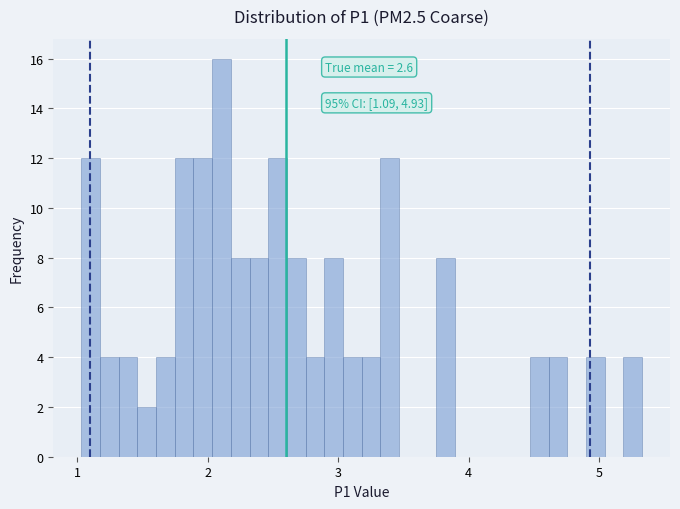

Around what value on the x-axis is the tallest bar? Give the approximate position of its centre, as read against the axis.

2.1